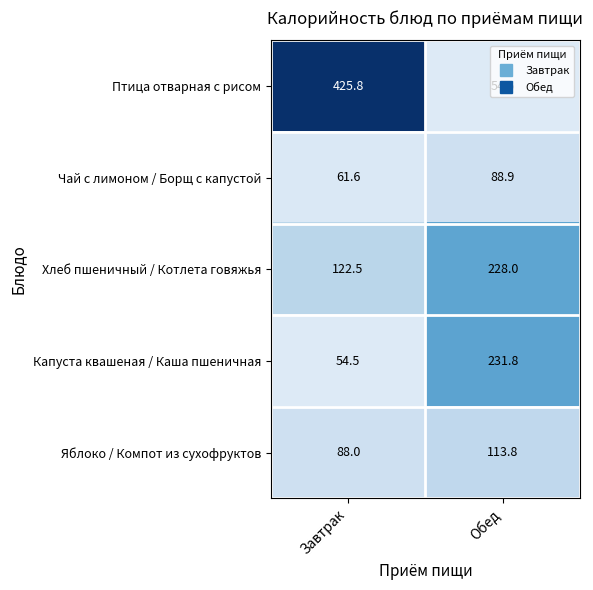

At which label does Чай с лимоном / Борщ с капустой reach its minimum?

Завтрак